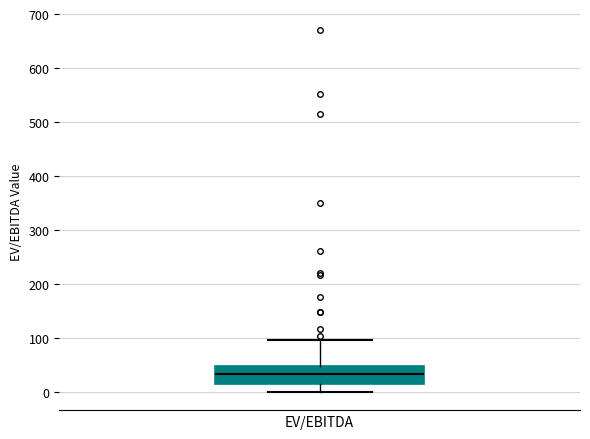

Transcribe this box plot: give where the median line is, the range the box spans, and where the two whiskers end, as read against the y-axis. The values are not printed on the chart, so give them approximately, as read against the axis.

median 30, box 10 to 50, whiskers 0 to 100